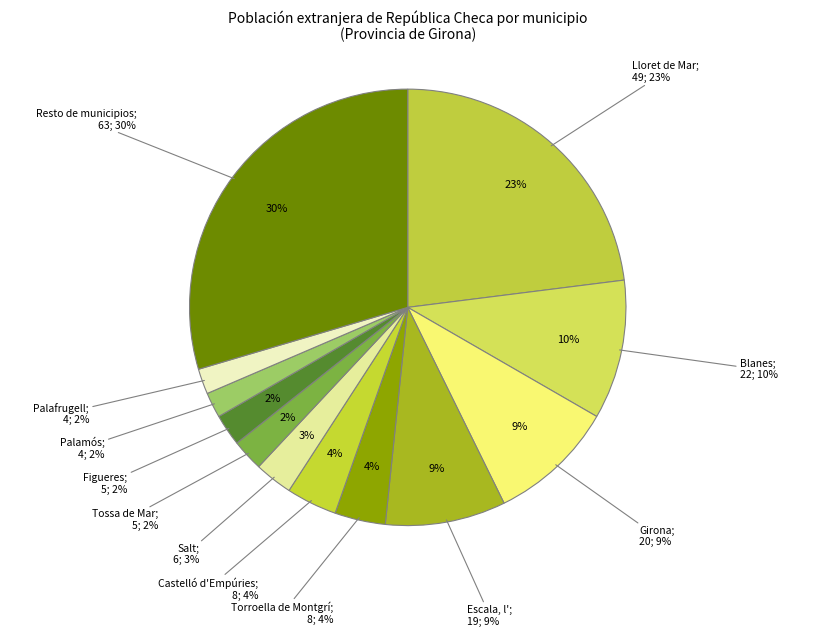

Is there any slice that represents more than half of the pie?

No